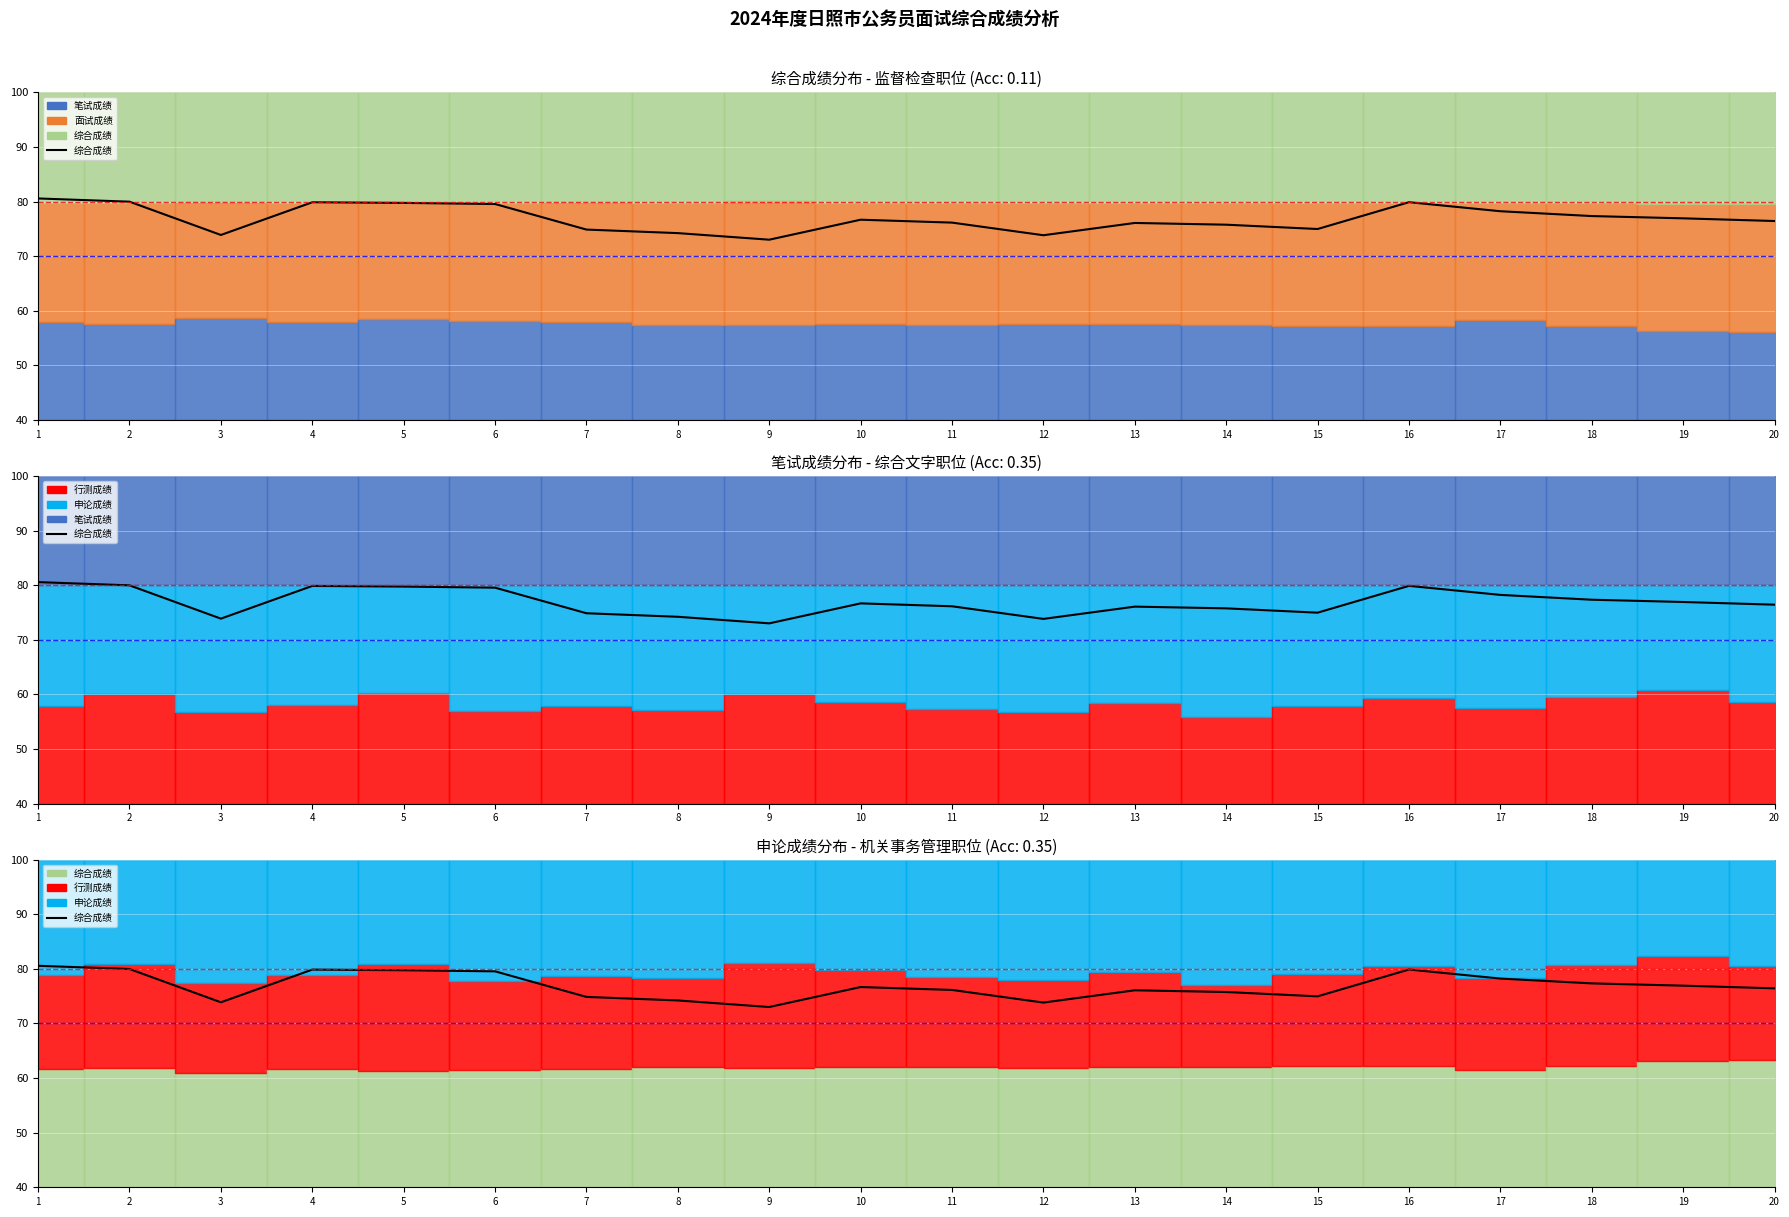

How many values are below 76?

7